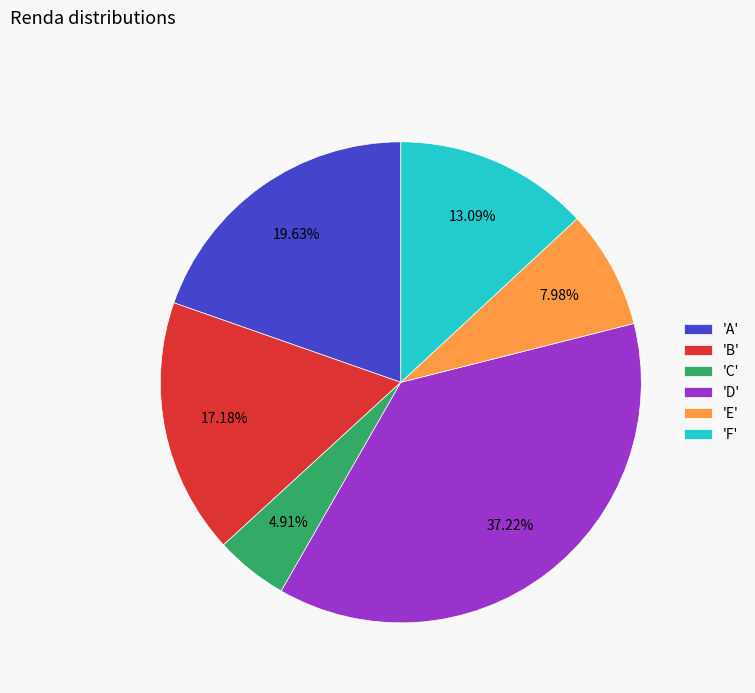

Is the sum of 'E' and 'F' greater than half?

No